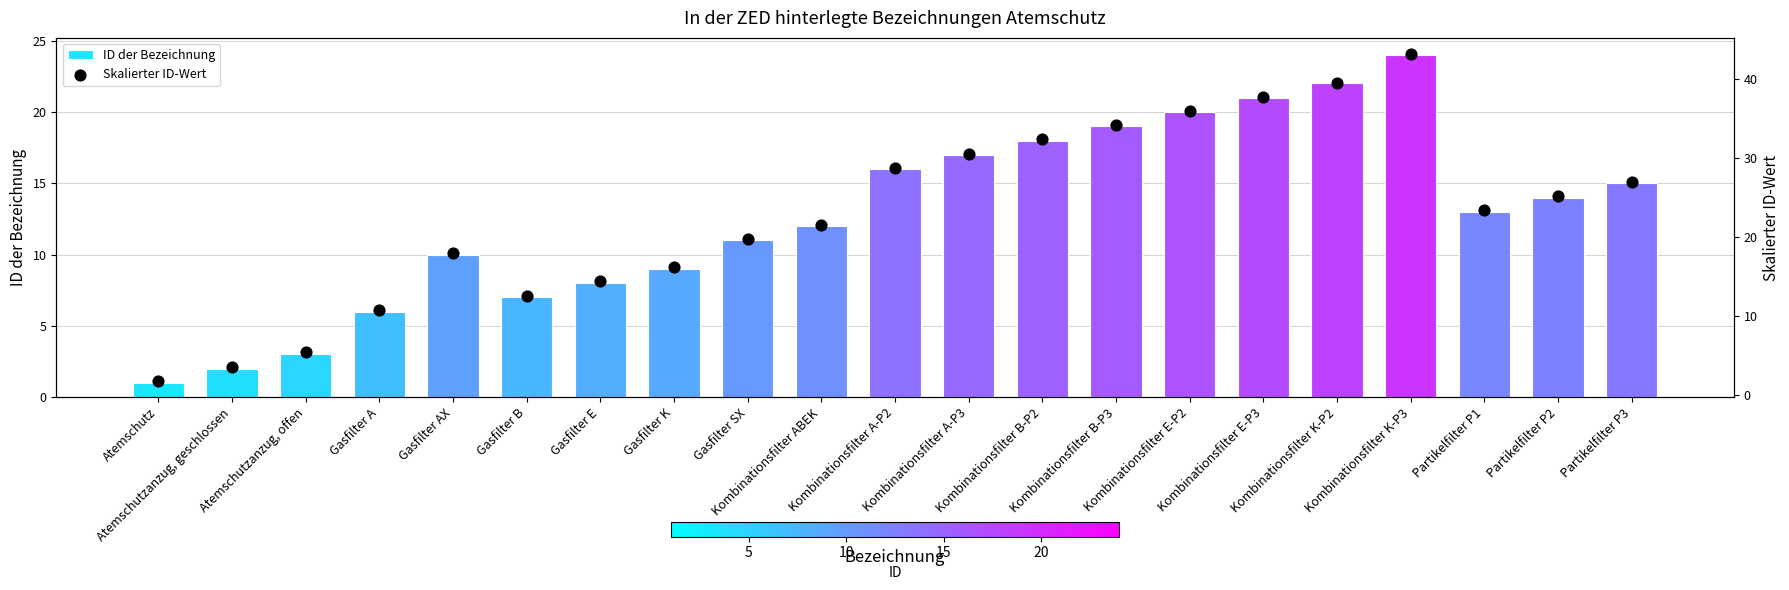

What is the total value across all series at Kombinationsfilter B-P3?

53.2